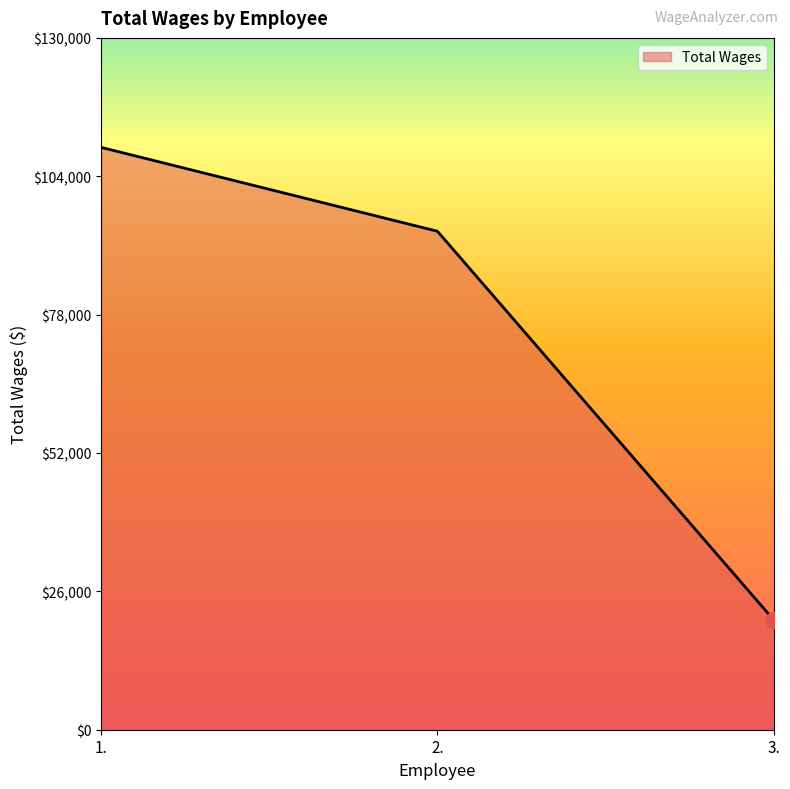

What position from the left is 3.?

3